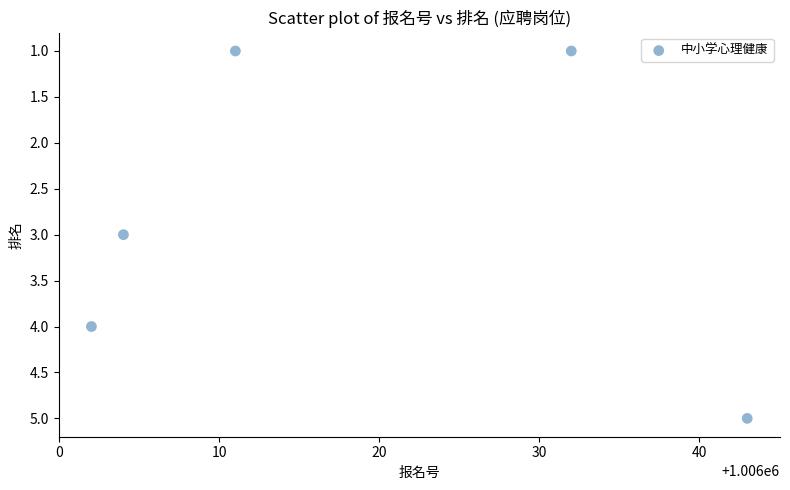

What is the range of Y values (max minus min)?

4